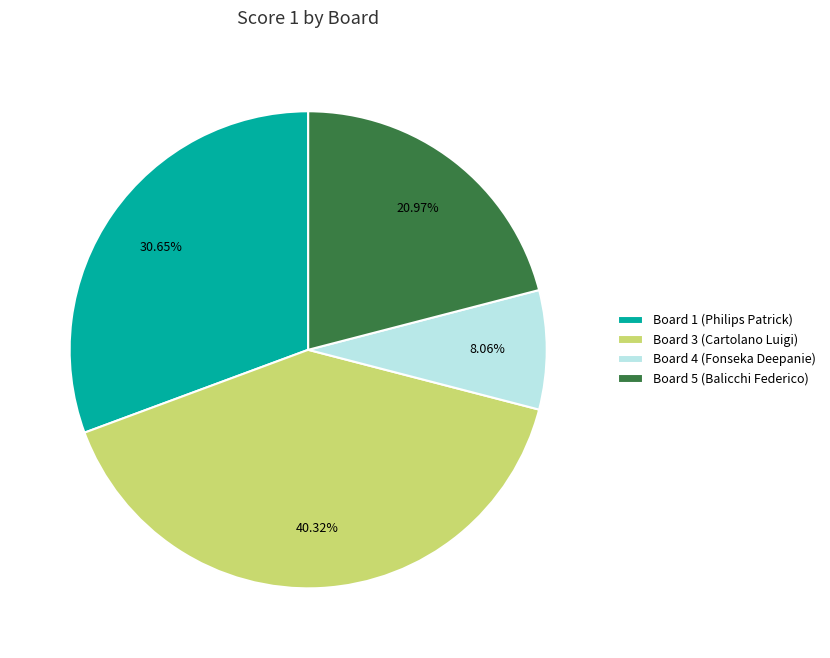

Between Board 5 (Balicchi Federico) and Board 1 (Philips Patrick), which is larger?

Board 1 (Philips Patrick)